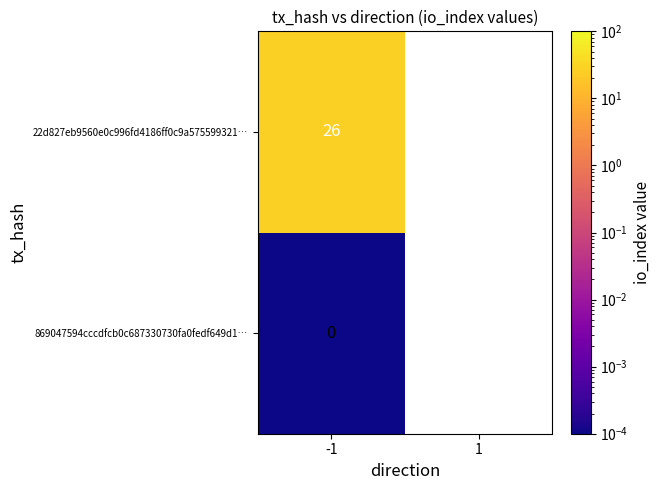

Which series has the largest range (max minus min)?

869047594cccdfcb0c687330730fa0fedf649d1…